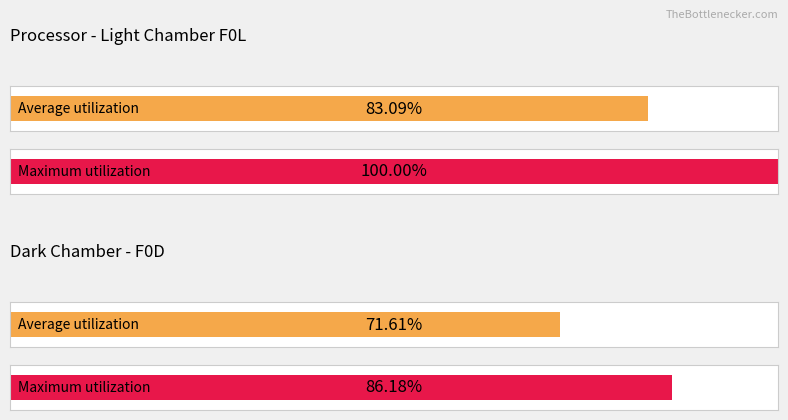

Is the value of Average utilization at 0 greater than the value of Maximum utilization at 5?

No